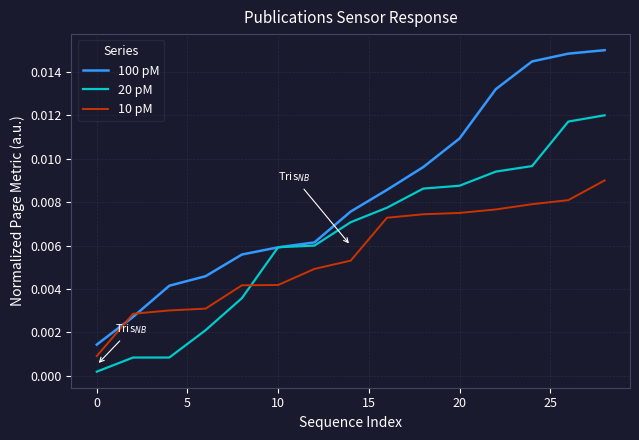

Rank the series by their maximum value, from lowest to highest.

10 pM, 20 pM, 100 pM